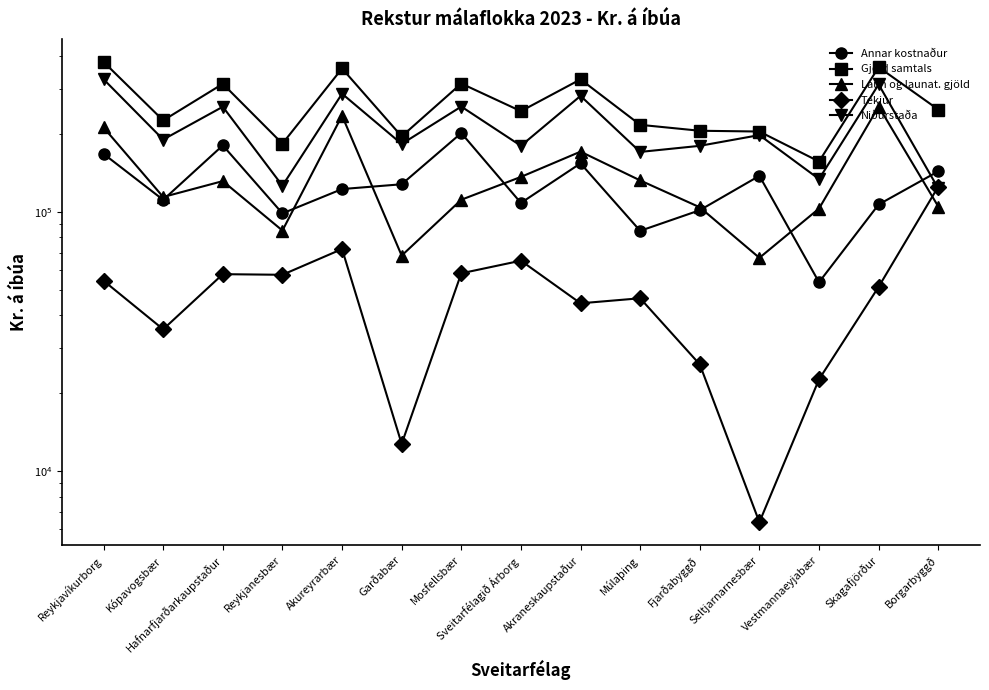

Which label corresponds to the smallest value in the chart?

Seltjarnarnesbær